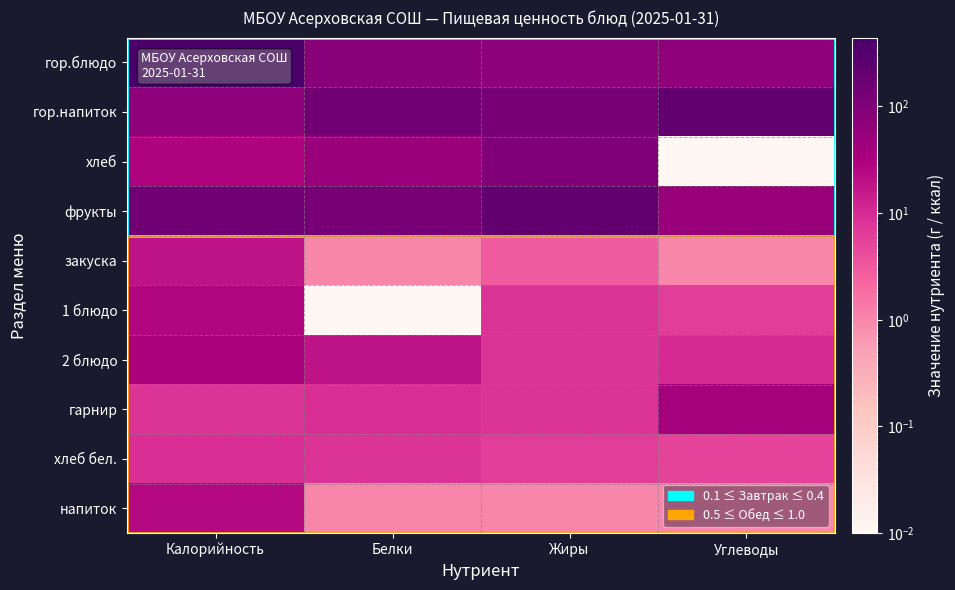

Rank the series at Жиры from lowest to highest value.

напиток, закуска, хлеб бел., 1 блюдо, 2 блюдо, гарнир, гор.блюдо, хлеб, гор.напиток, фрукты